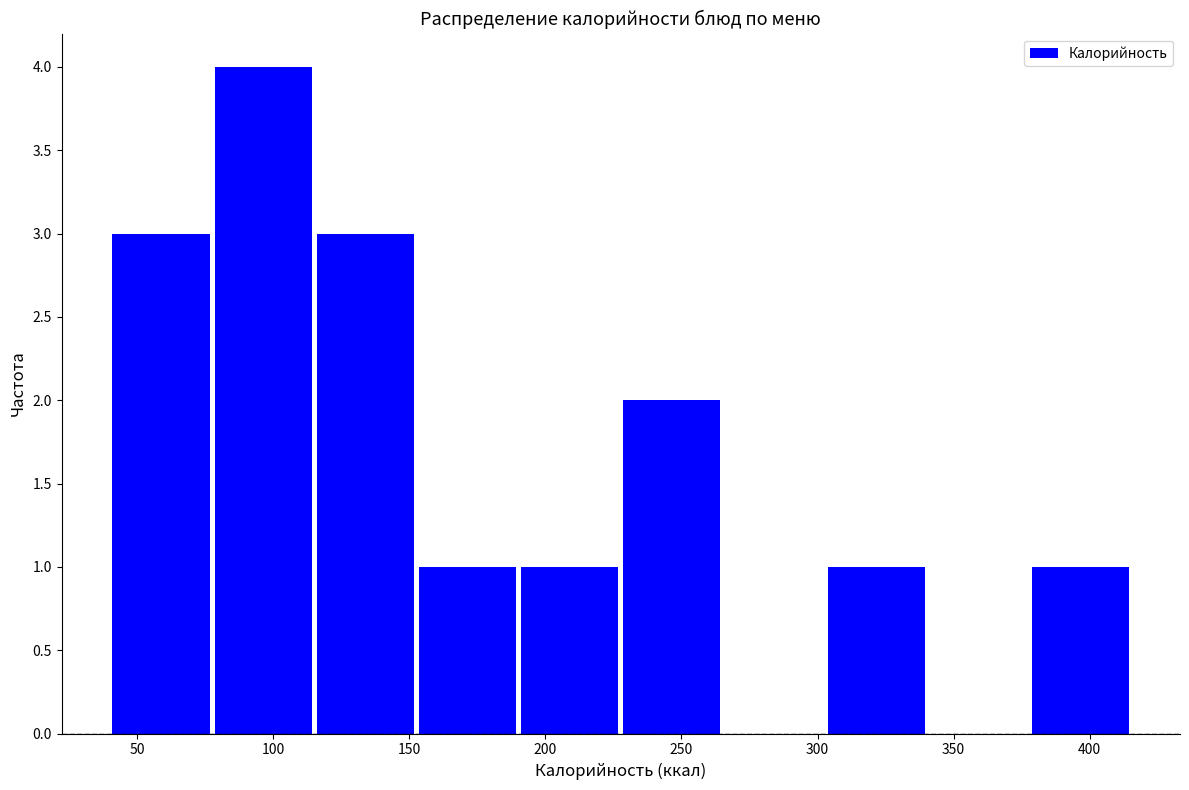

Which range on the x-axis has the tallest bar?

80 to 115